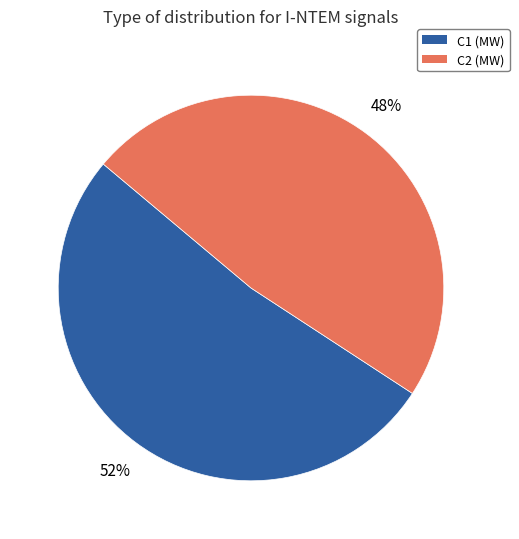

Is it true that C1 (MW) is 52% of the pie?

True